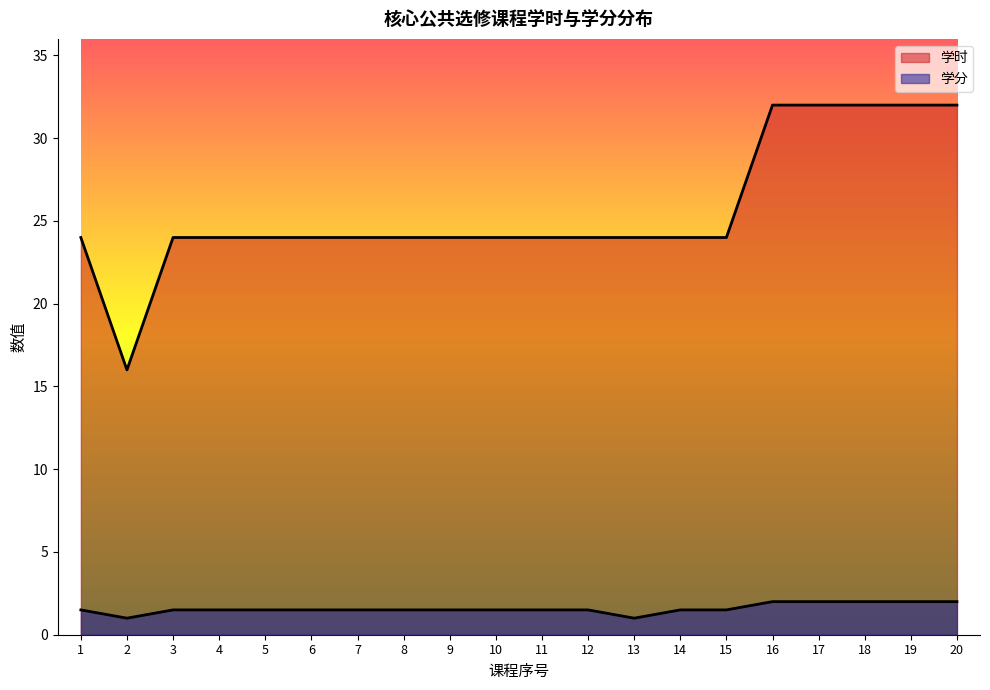

Which series has the widest spread of values?

学时